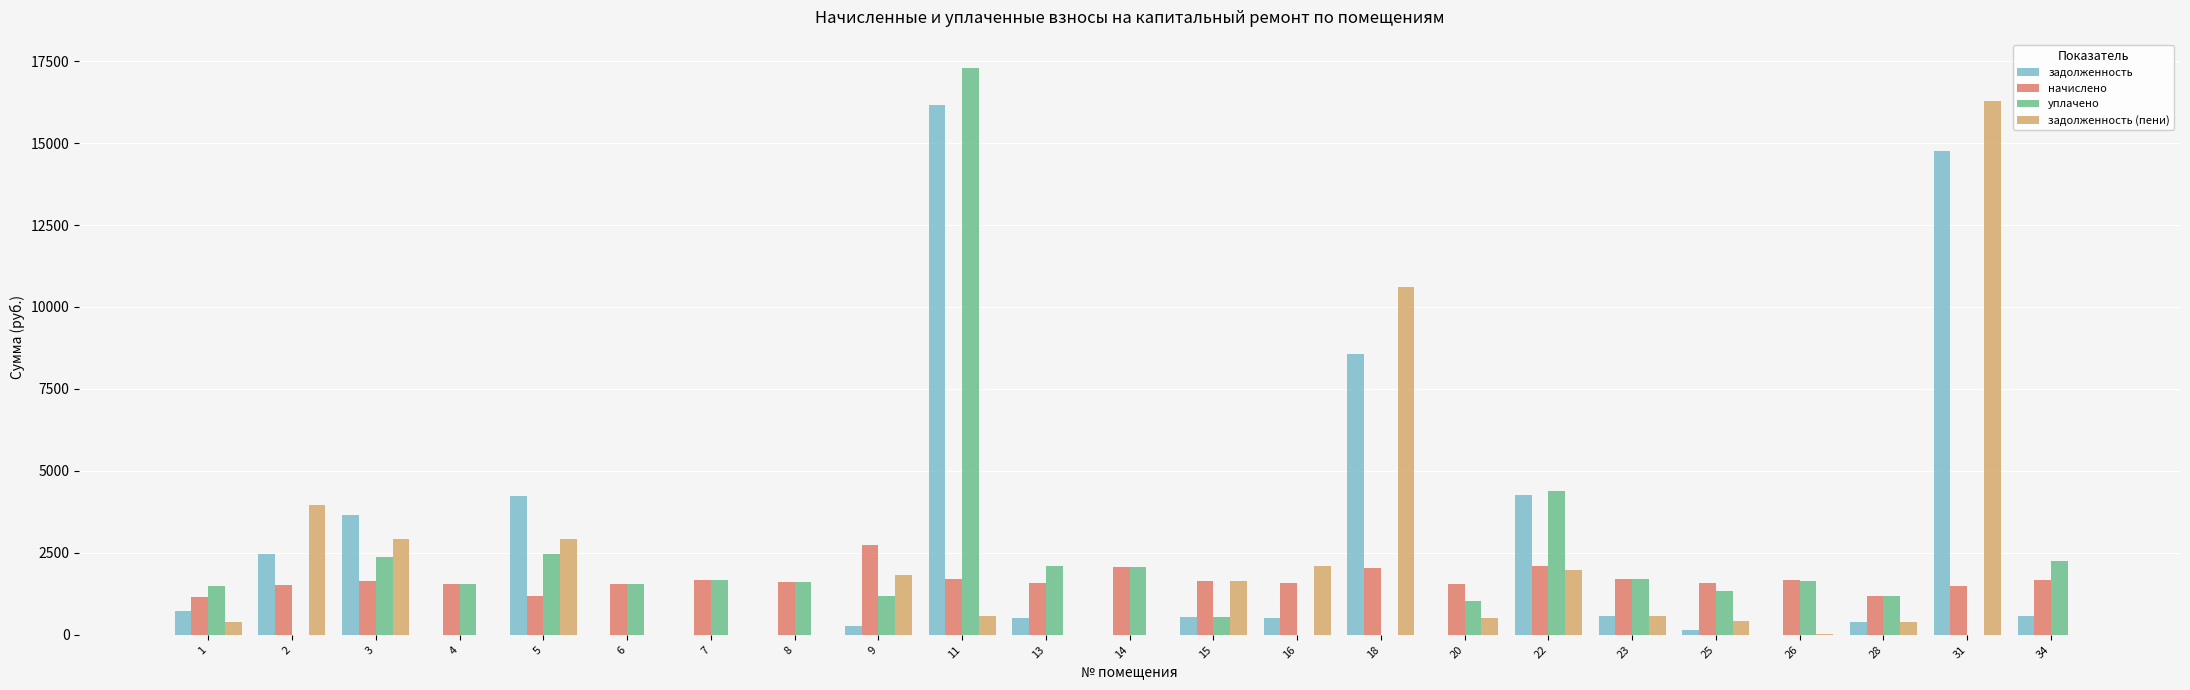

Is the value of начислено at 3 greater than the value of задолженность at 22?

No